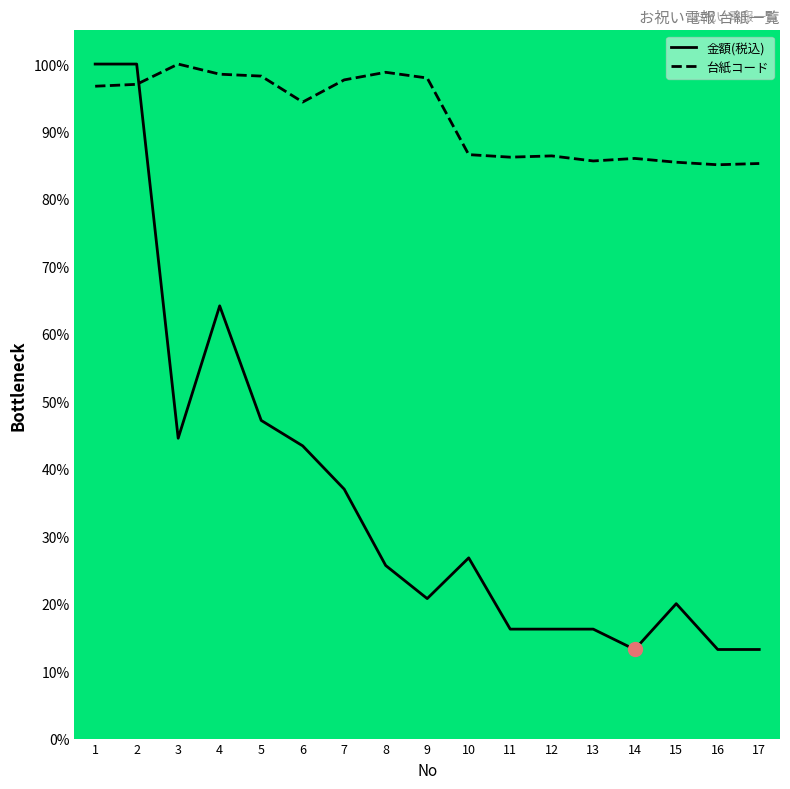

What value does the 台紙コード series have at 11?

86.2